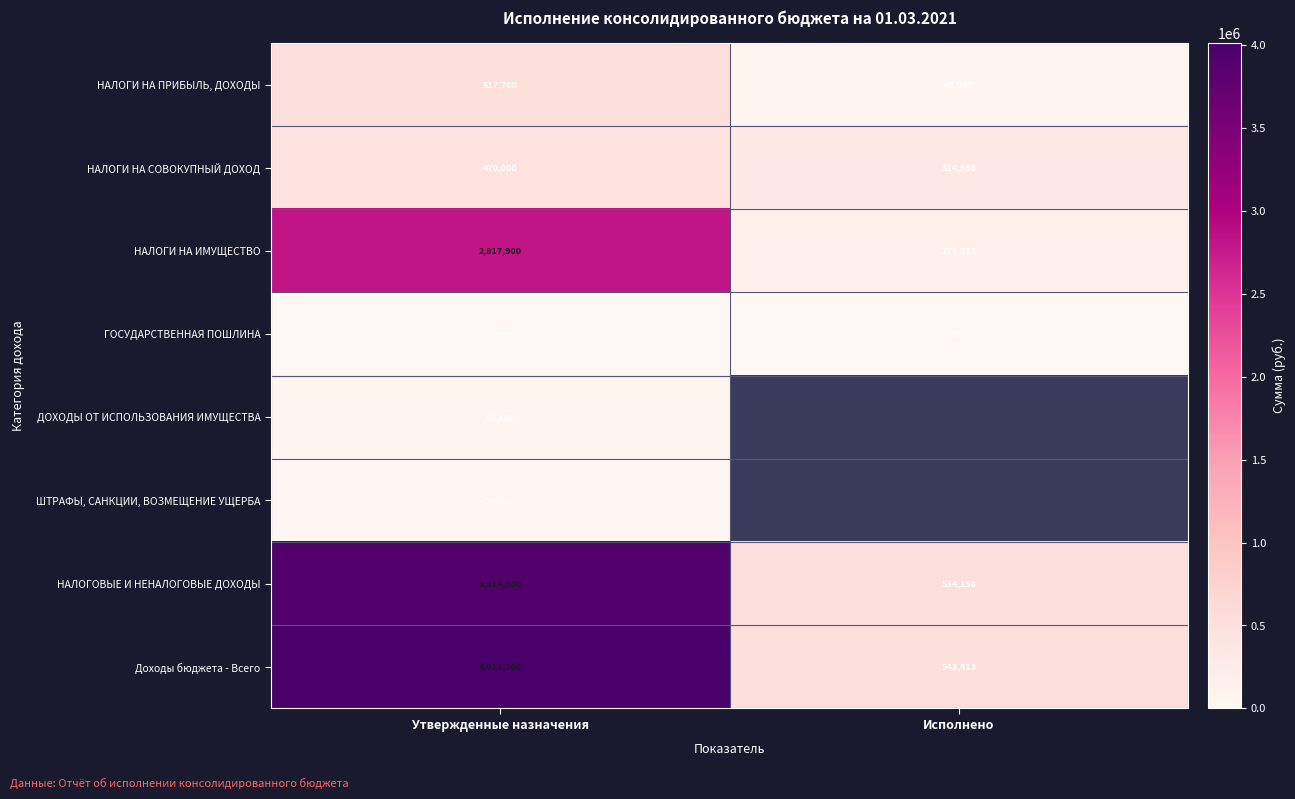

Is it true that НАЛОГИ НА СОВОКУПНЫЙ ДОХОД equals 257040 at Утвержденные назначения?

False